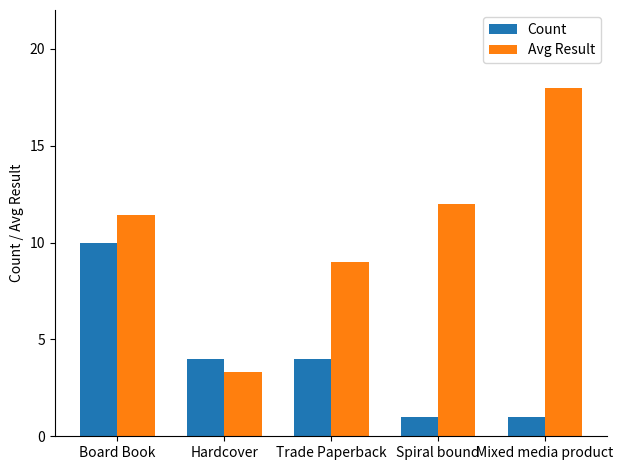

What are all the series names shown in the legend?

Count, Avg Result